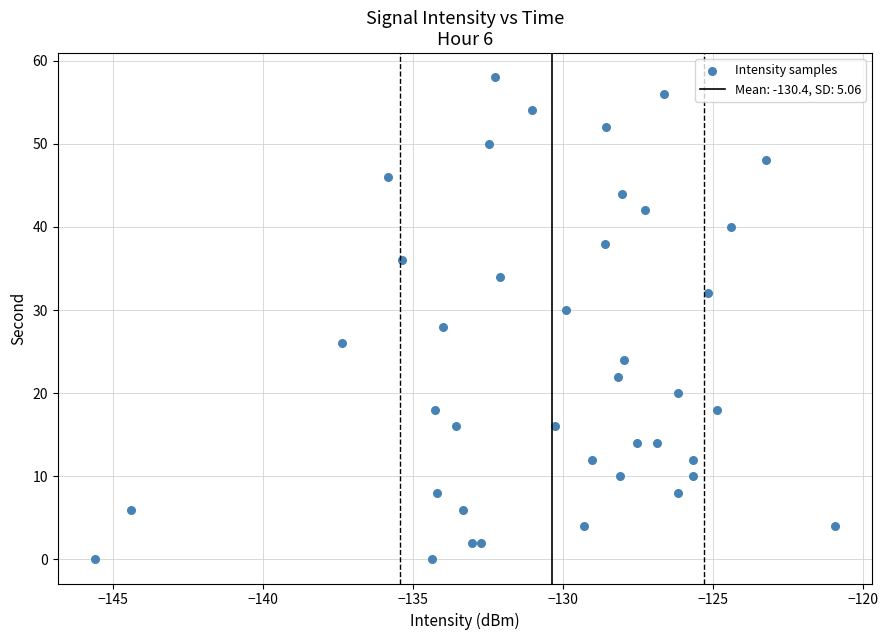

What is the range of Y values (max minus min)?

58